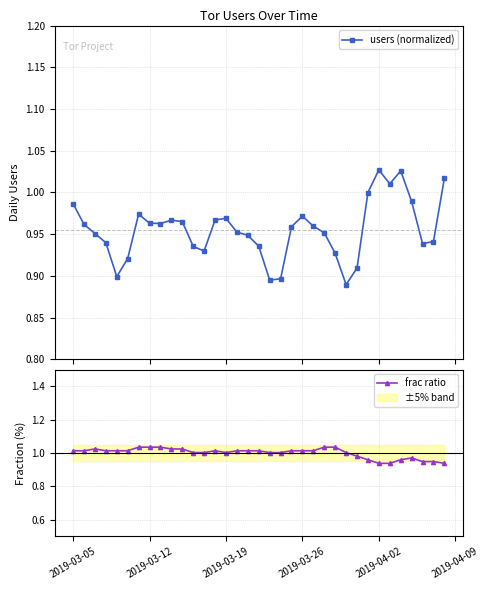

The frac ratio series shows 1.0 at 2019-03-19. True or false?

True